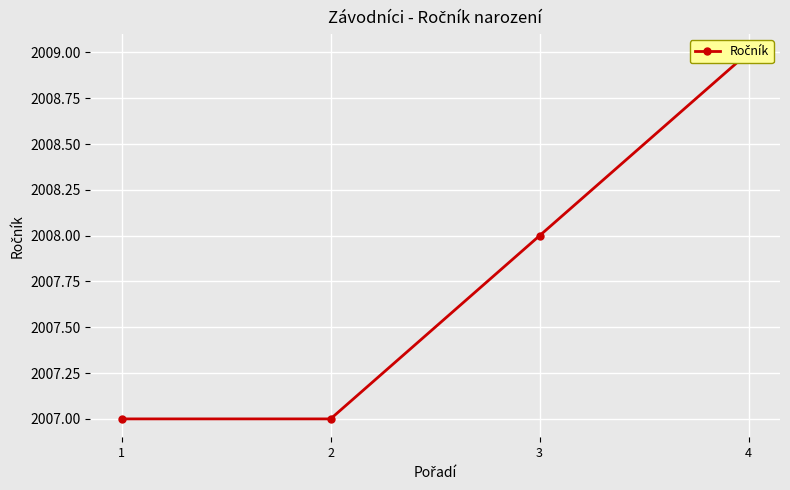

Reading left to right, extract all data points from this chart.

1=2007	2=2007	3=2008	4=2009